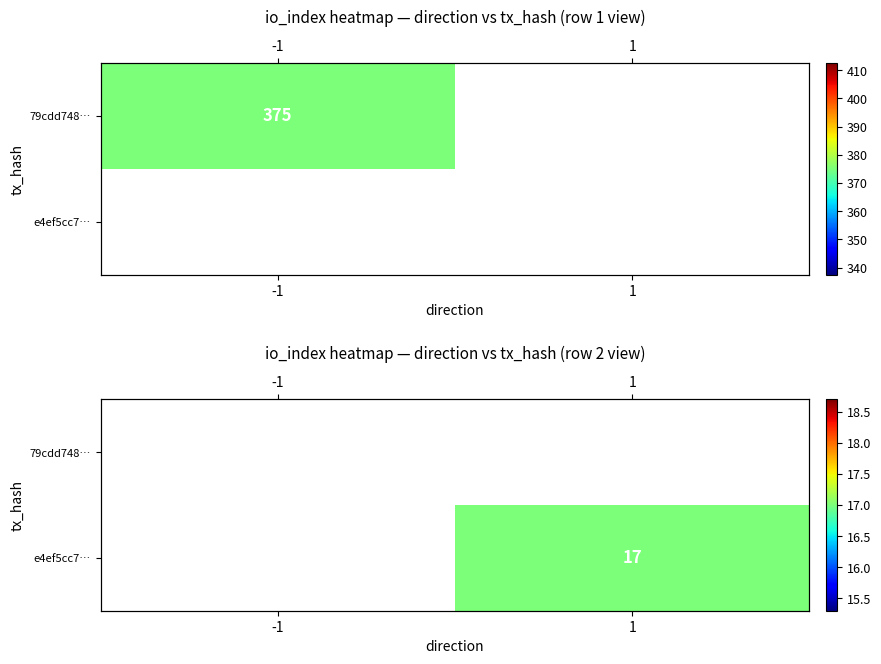

Rank the categories by 79cdd748… value from highest to lowest.

-1, 1